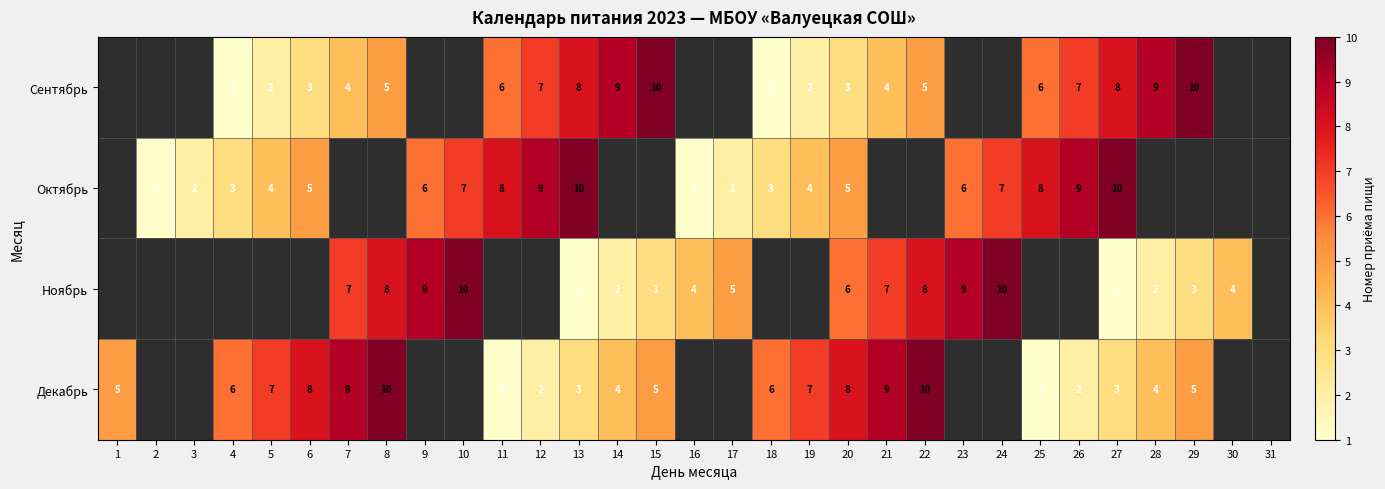

What is the sum of the Октябрь values at 20 and 9?

11